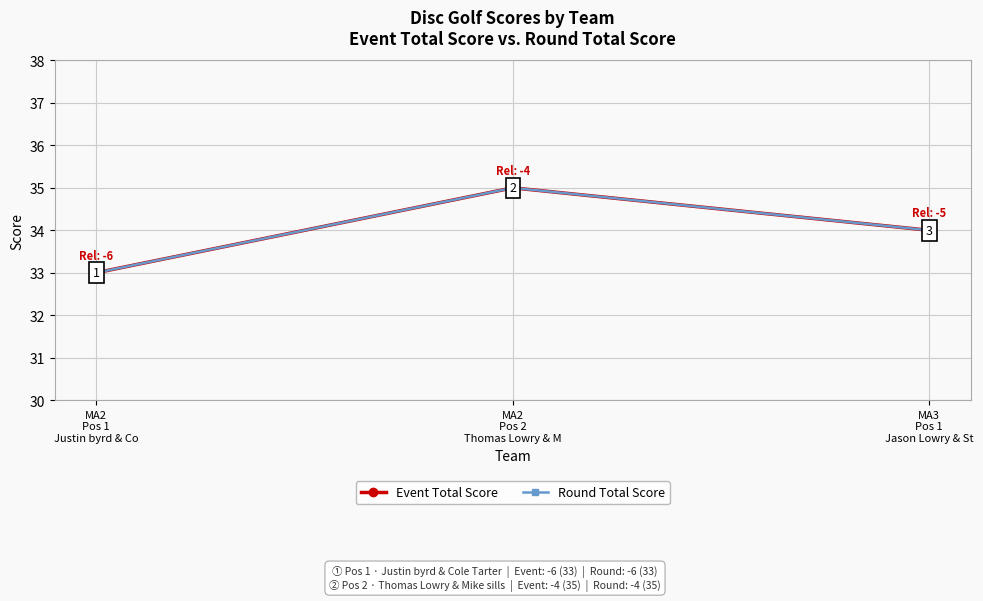

Between MA3
Pos 1
Jason Lowry & St and MA2
Pos 1
Justin byrd & Co, which is larger?

MA3
Pos 1
Jason Lowry & St